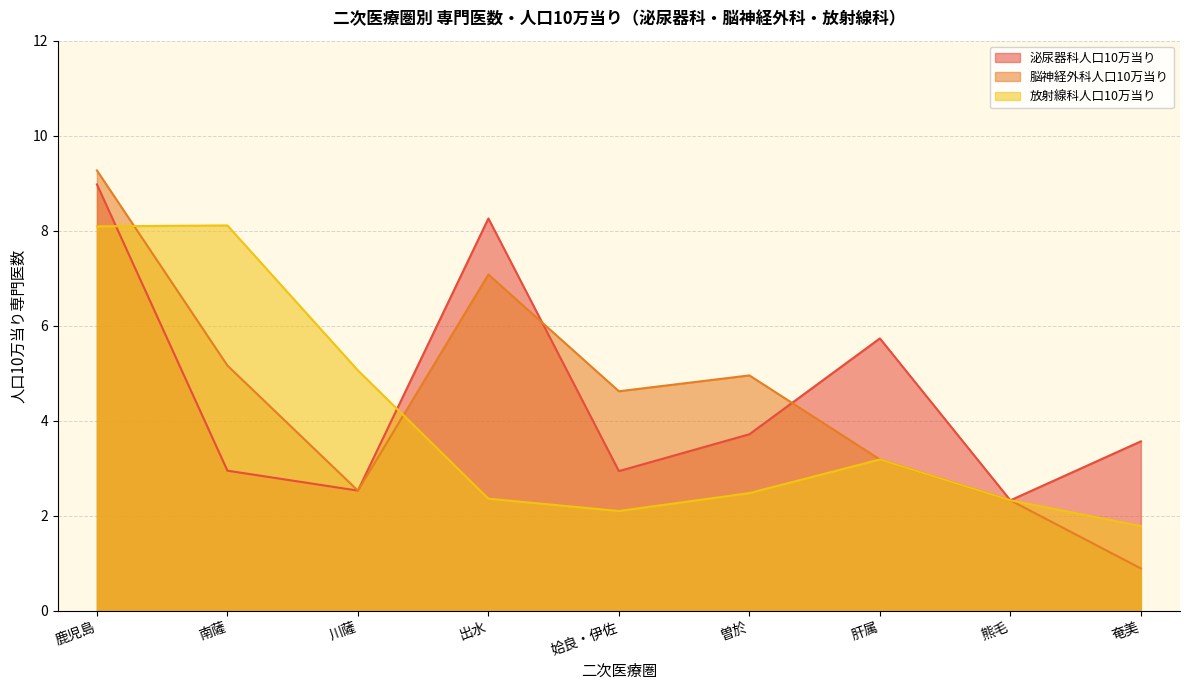

At which label does 脳神経外科人口10万当り reach its minimum?

奄美